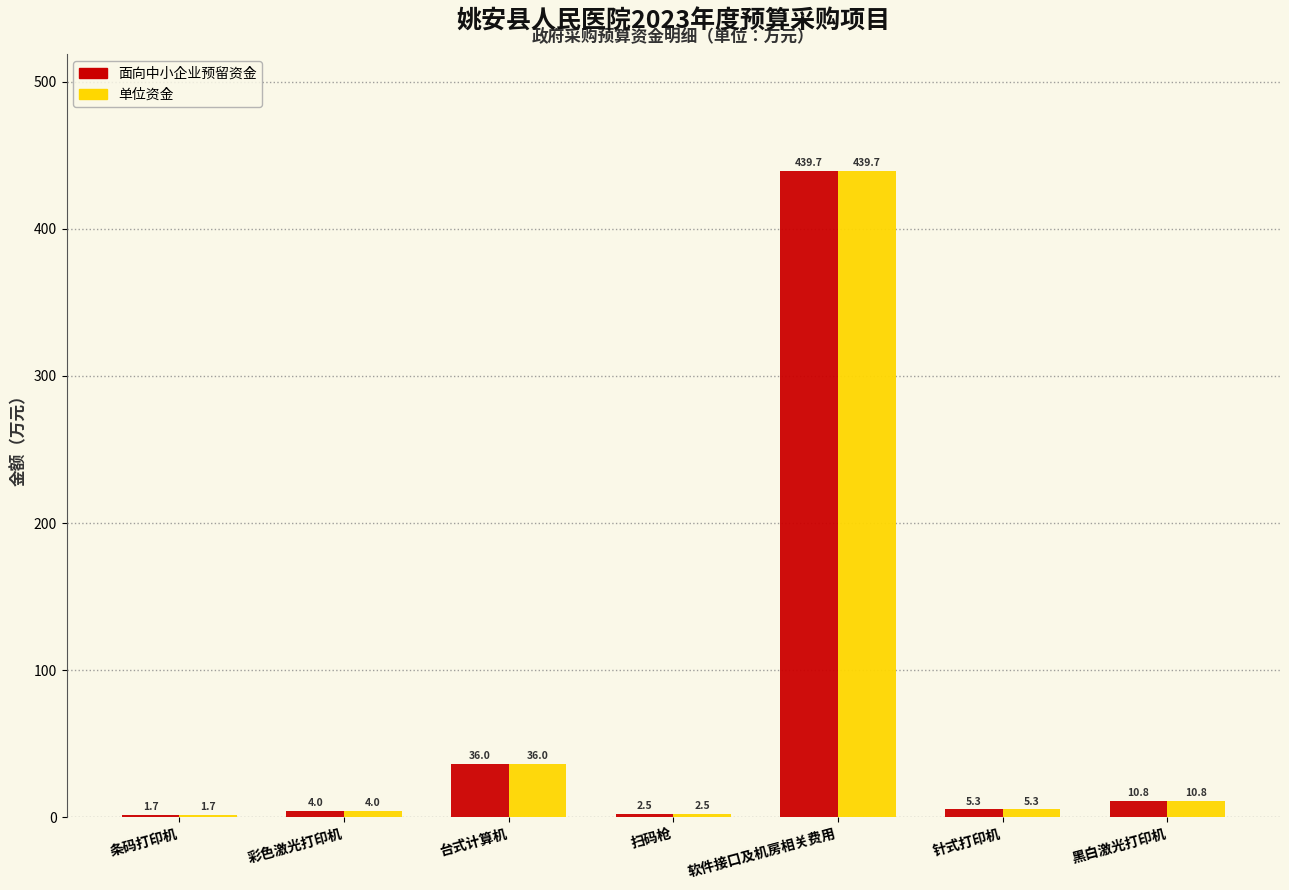

Reading right to left, what are all the values shown in this chart?

面向中小企业预留资金: 10.8	5.3	439.7	2.5	36.0	4.0	1.7
单位资金: 10.8	5.3	439.7	2.5	36.0	4.0	1.7